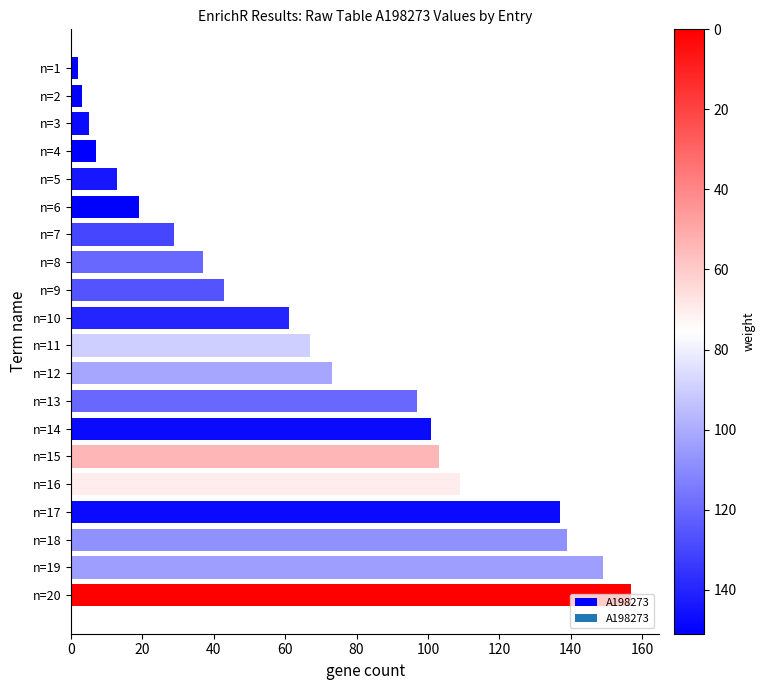

What is the change in value from n=3 to n=5?

+8